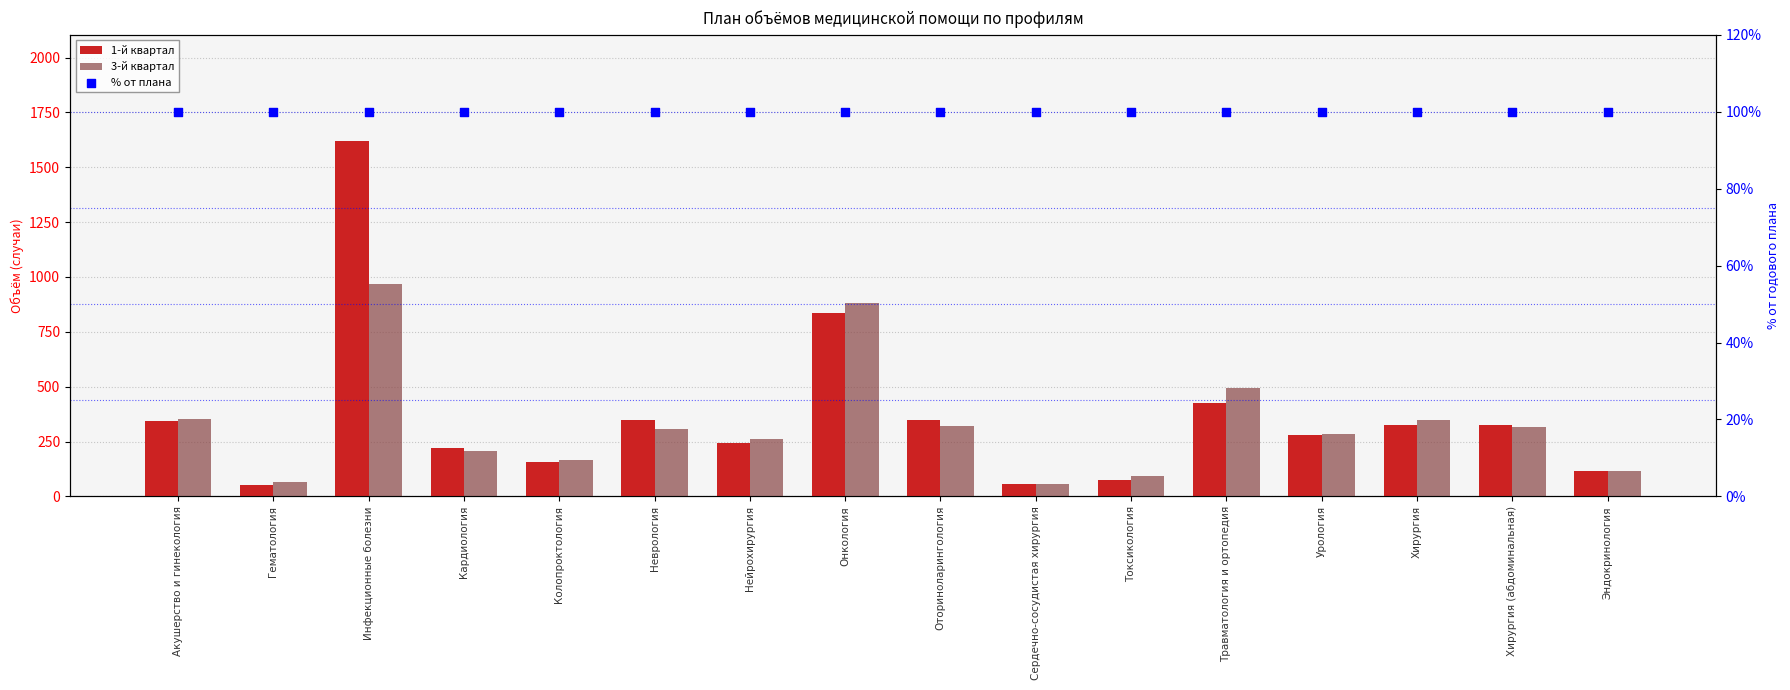

At which category is the sum across all series the highest?

Инфекционные болезни